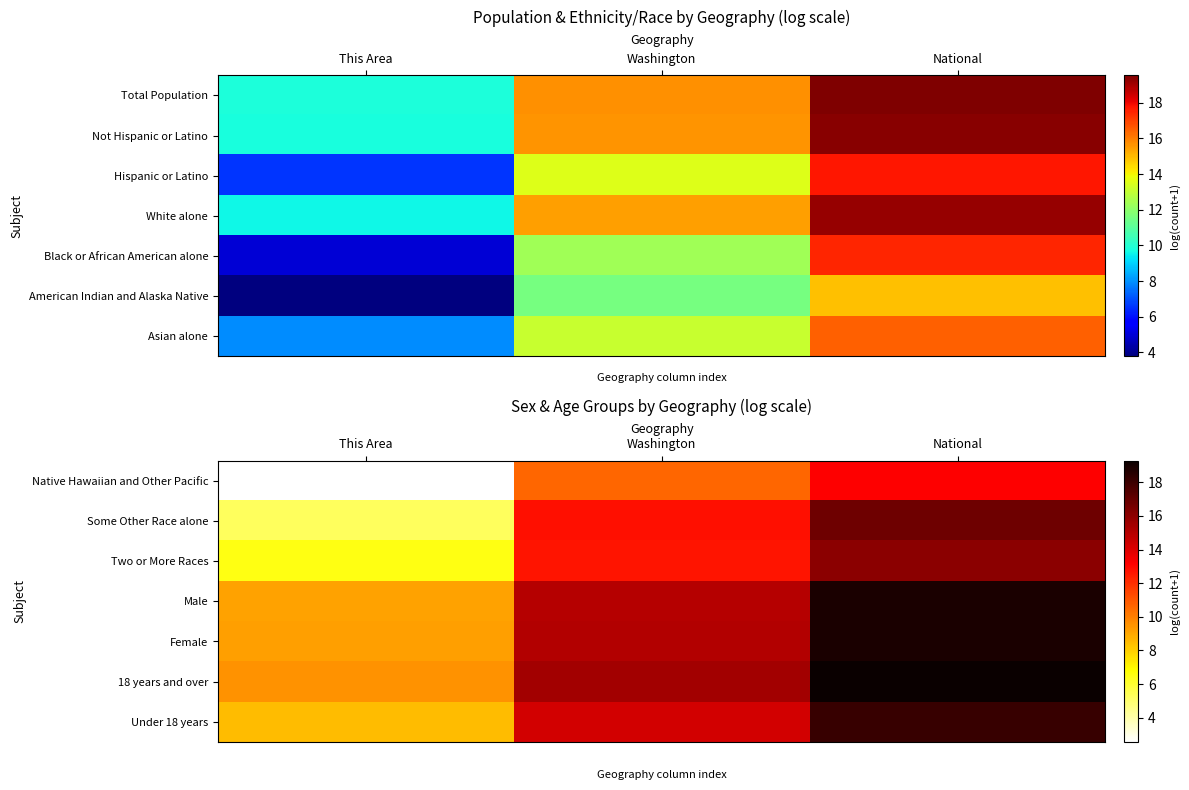

At which category is the sum across all series the highest?

National